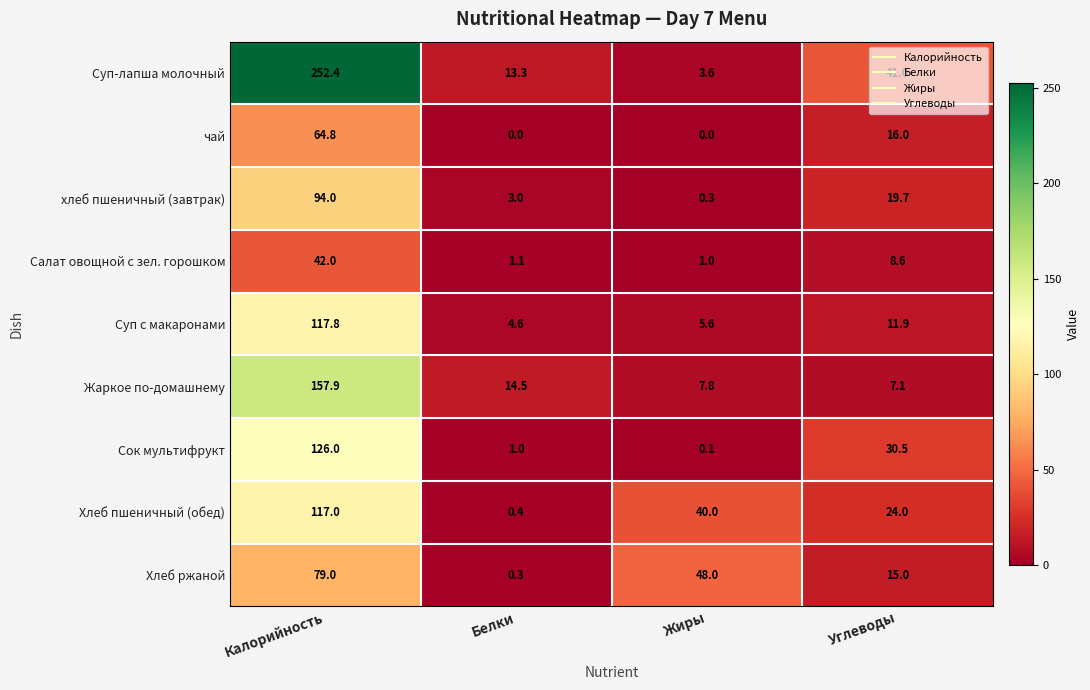

What is the spread (max minus min) of values at Углеводы?

33.9